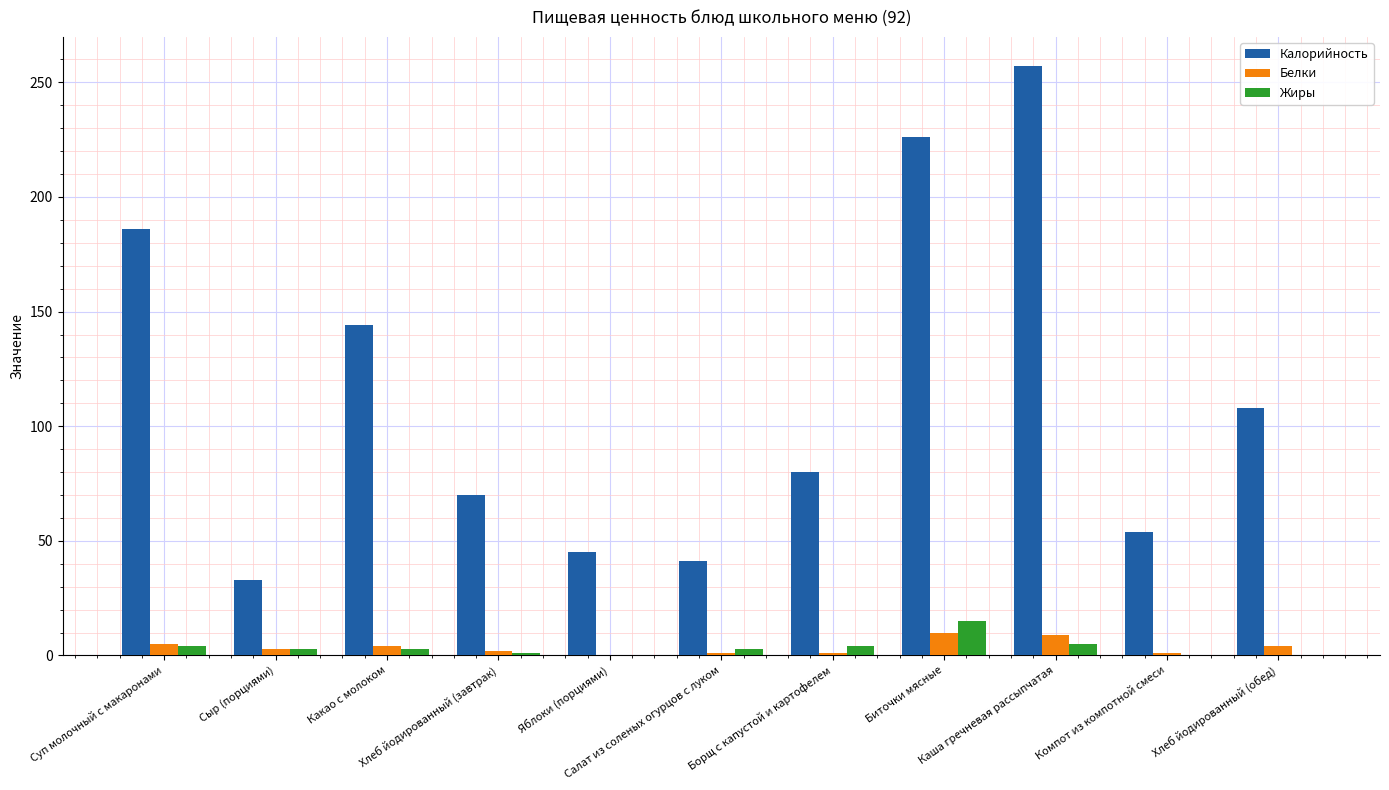

What is the sum of all Калорийность values?

1244